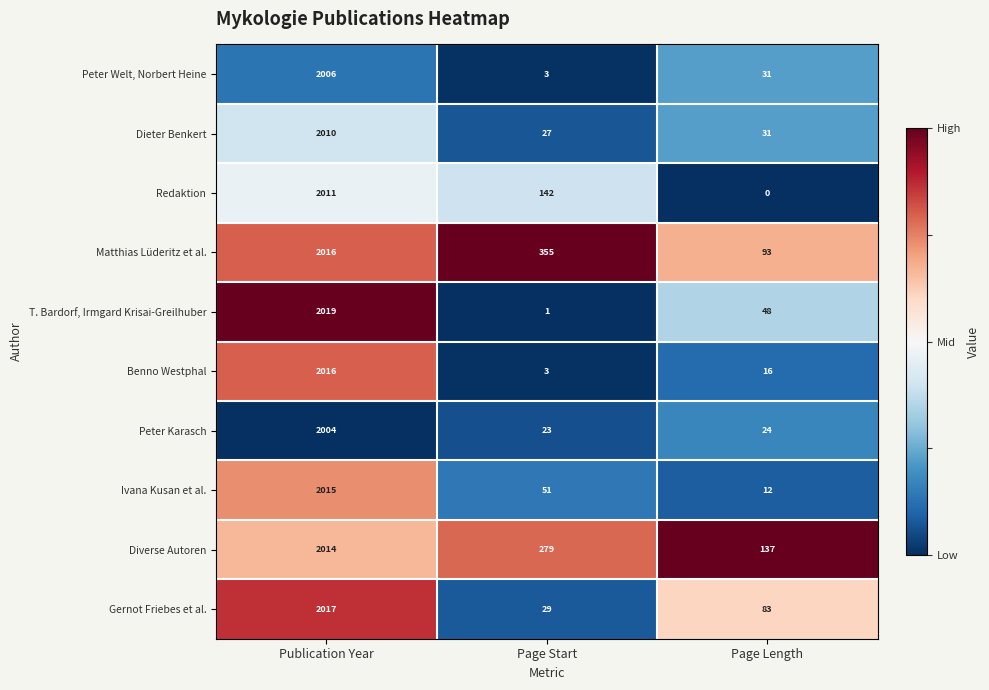

What is the spread (max minus min) of values at Page Start?

354